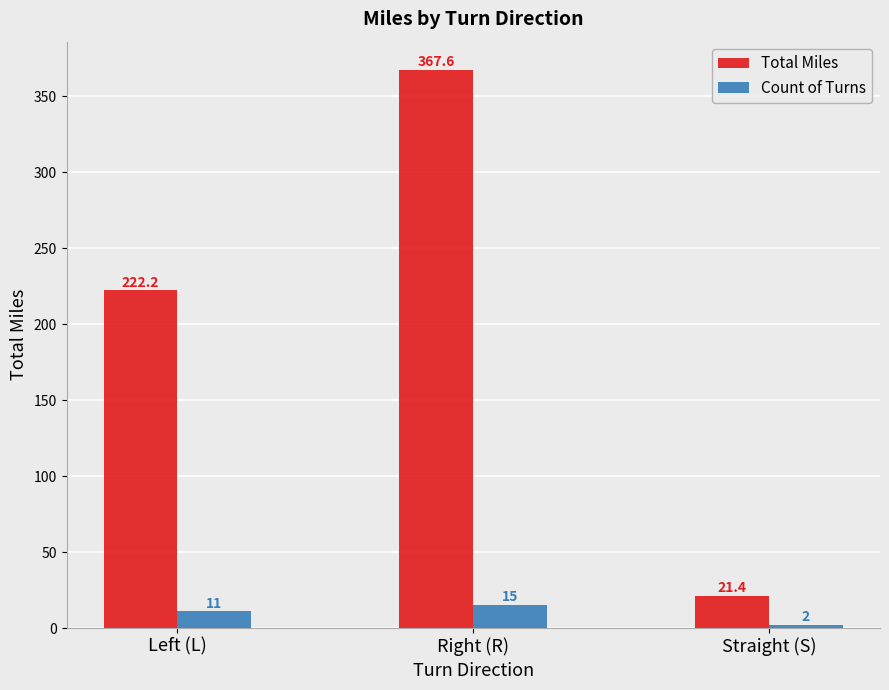

What is the approximate value of Count of Turns at Left (L)?

11.0